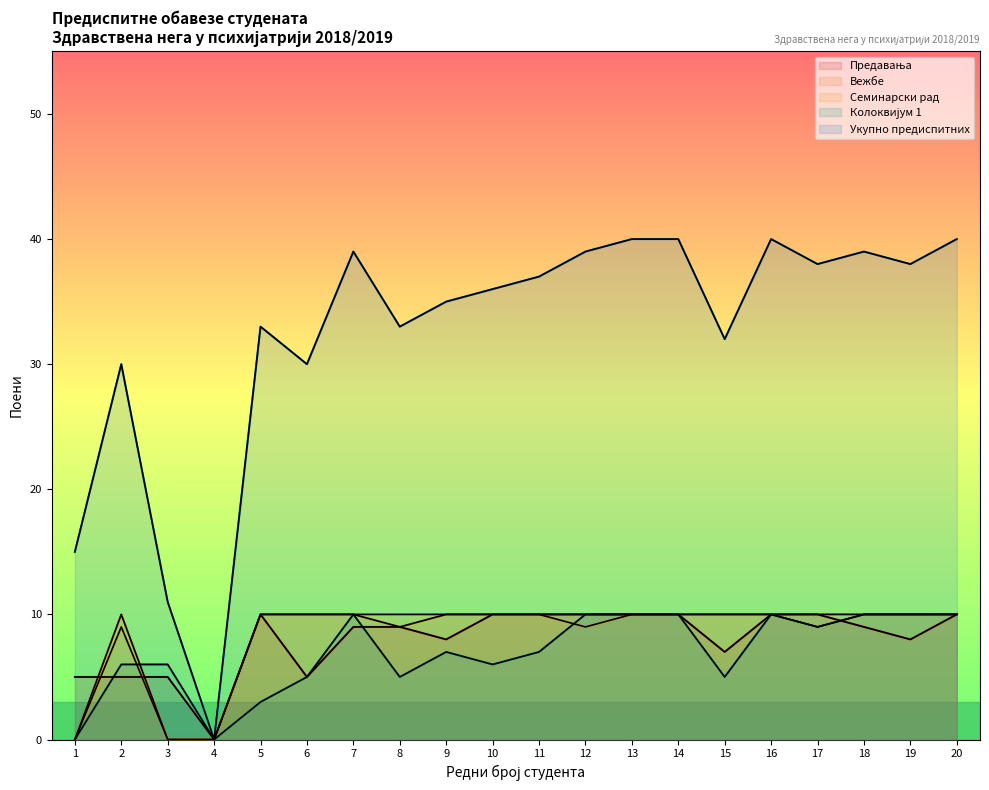

Does the chart have visible grid lines?

No